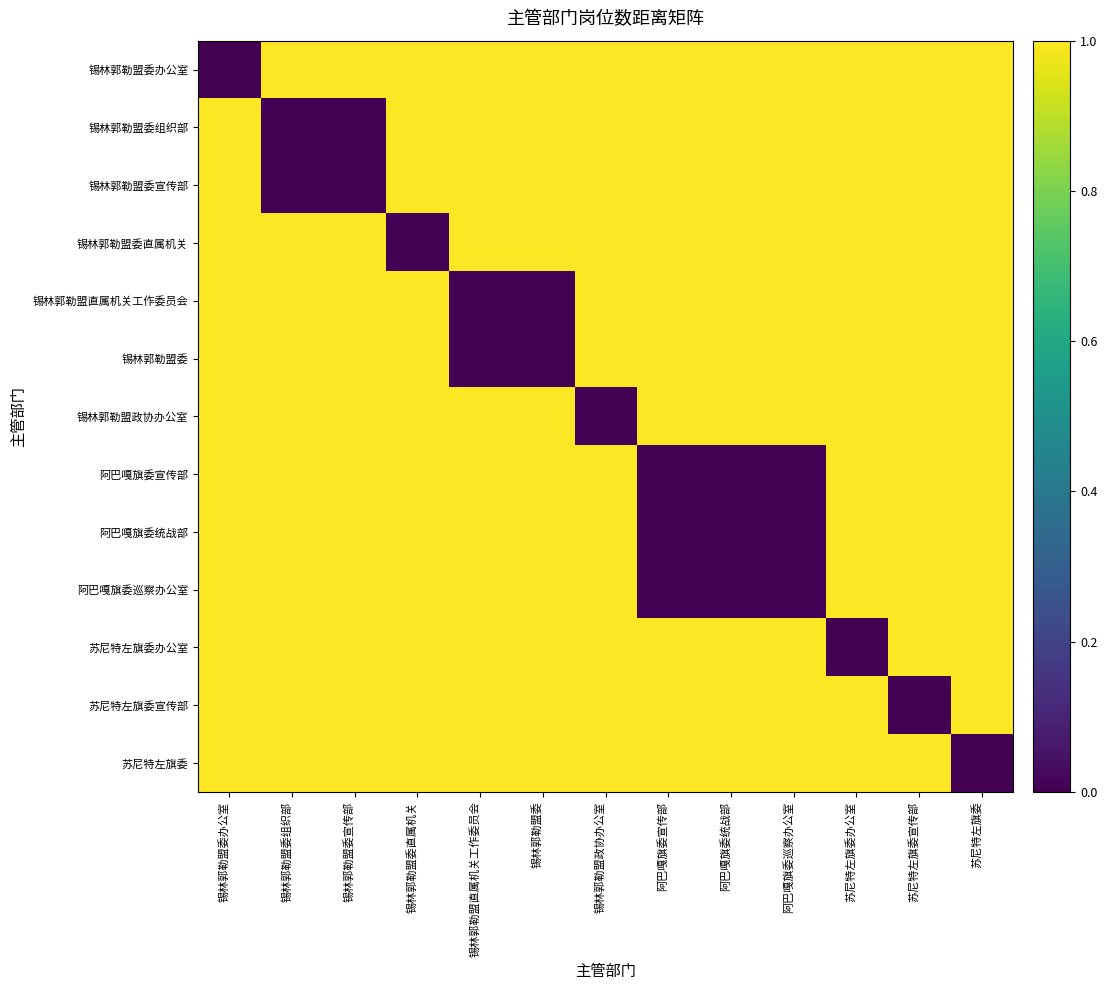

What is the total value across all series at 锡林郭勒盟委办公室?

12